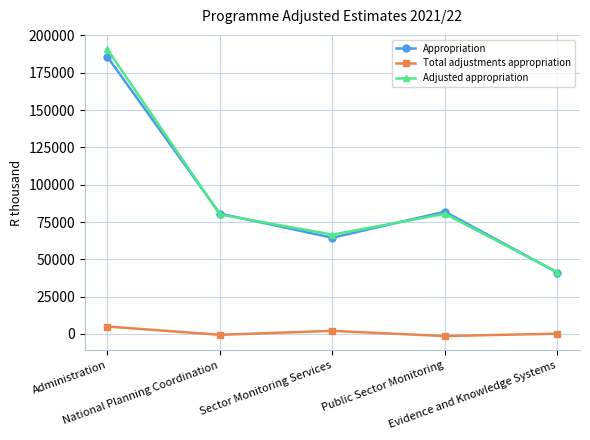

In Appropriation, how many points are higher than both neighbors (excluding endpoints)?

1